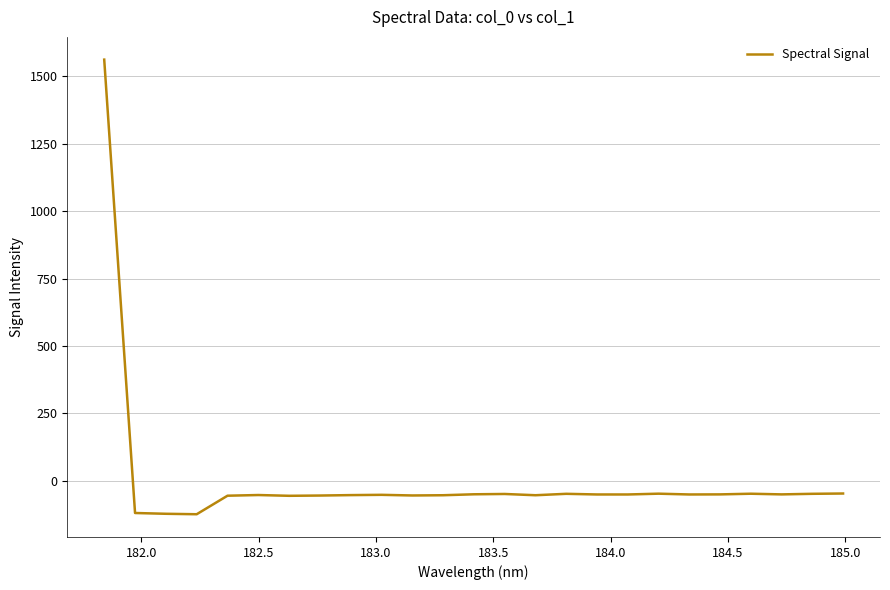

What is the difference between the maximum and minimum values?

1686.1